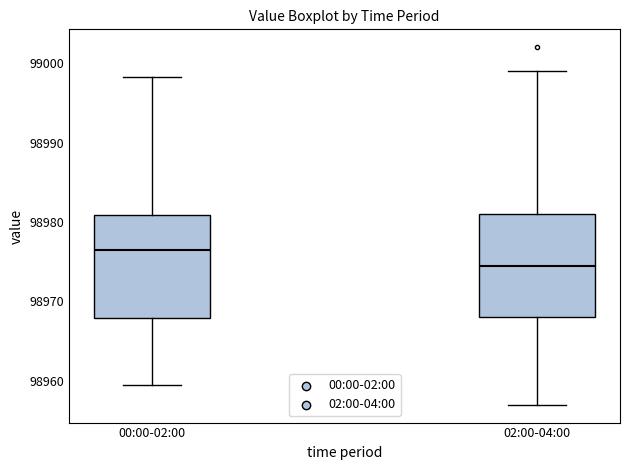

Reading left to right, read every box against the y-axis: the position of its median line, the range the box covers, and the ends of its whiskers. The values are not printed on the chart, so give them approximately, as read against the axis.

00:00-02:00: median 98977, box 98968 to 98981, whiskers 98959 to 98998
02:00-04:00: median 98975, box 98968 to 98981, whiskers 98957 to 98999